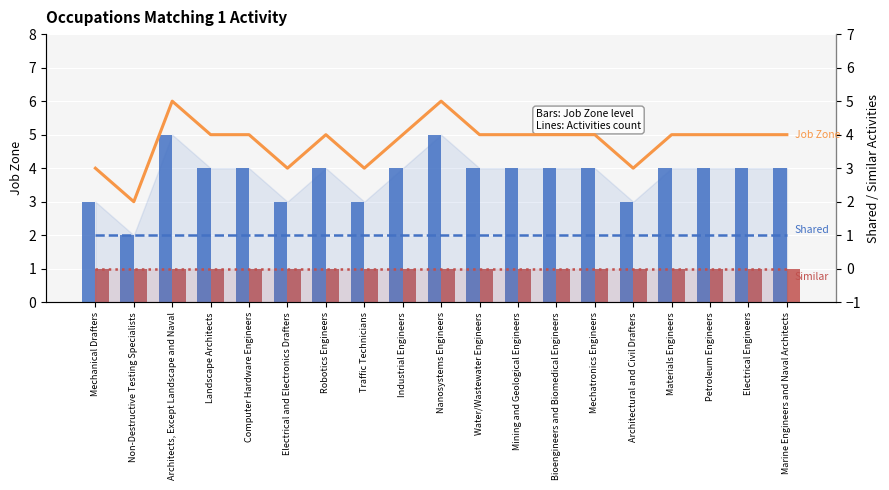

What is the value of the Job Zone (bars) bar at the 6th from the left?

3